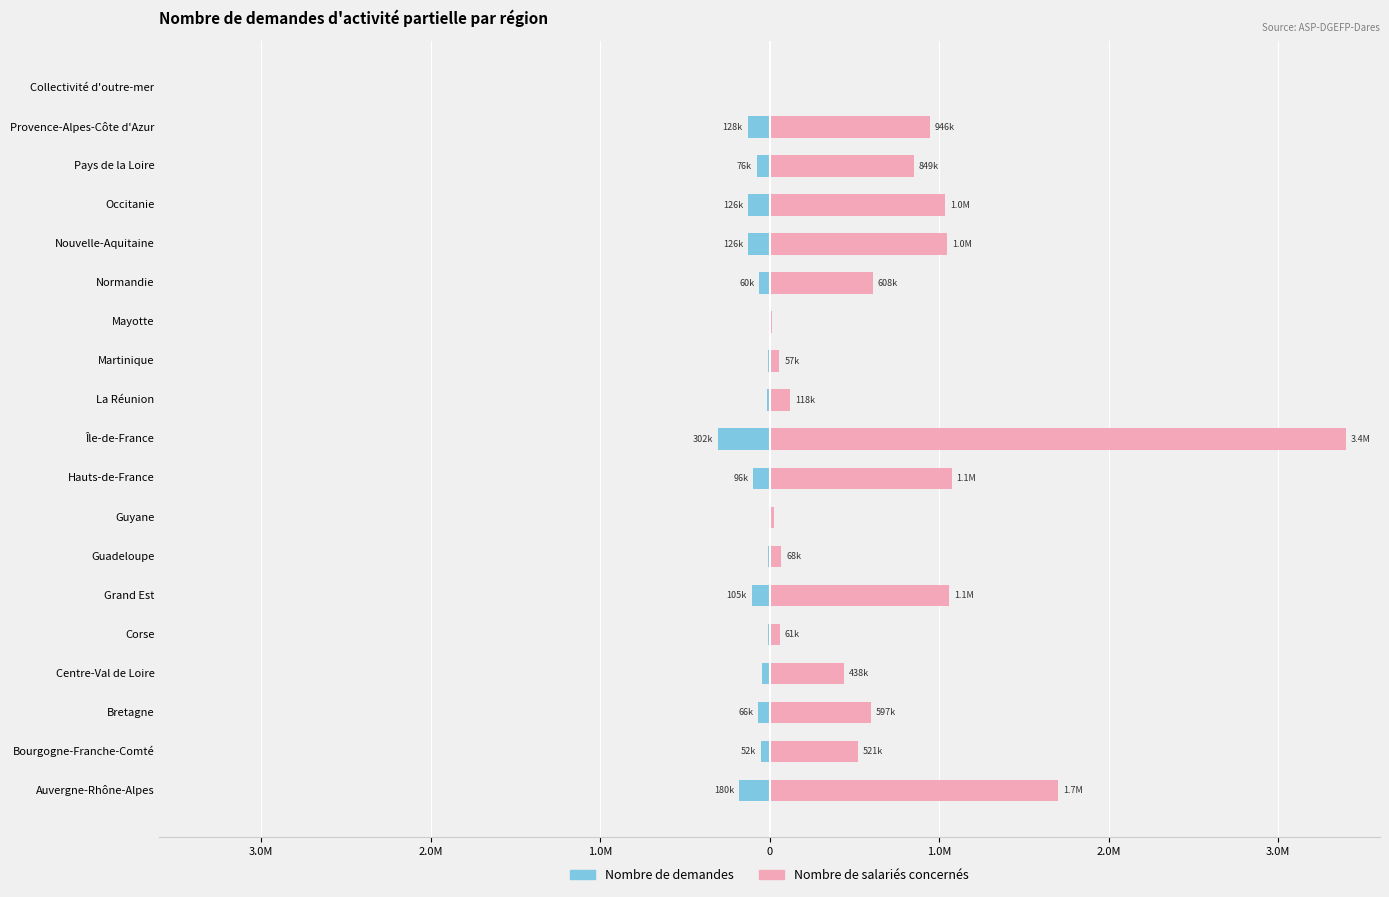

True or false: Nombre de salariés concernés has a value of 23467 at Guyane.

True